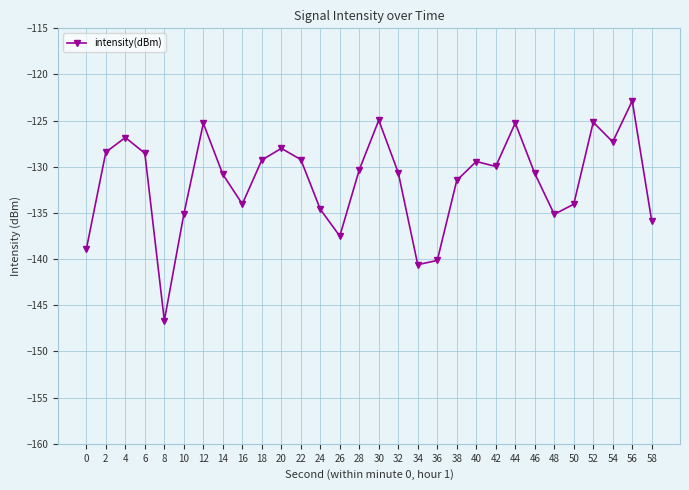

What is the difference between the maximum and minimum values?

23.8